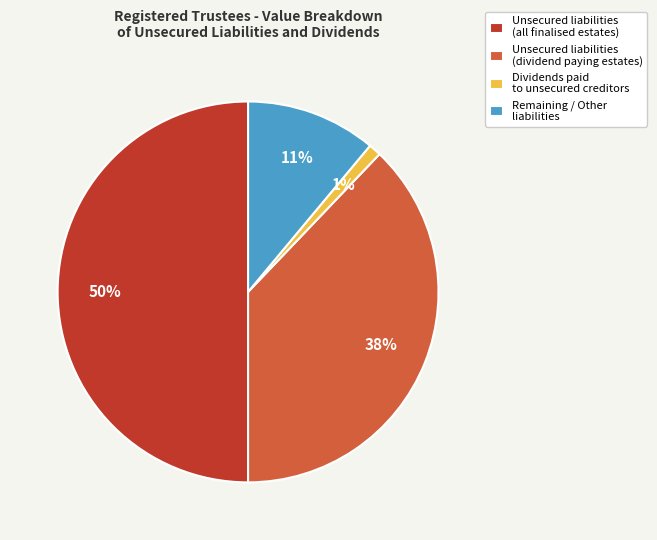

How many slices are in this pie chart?

4